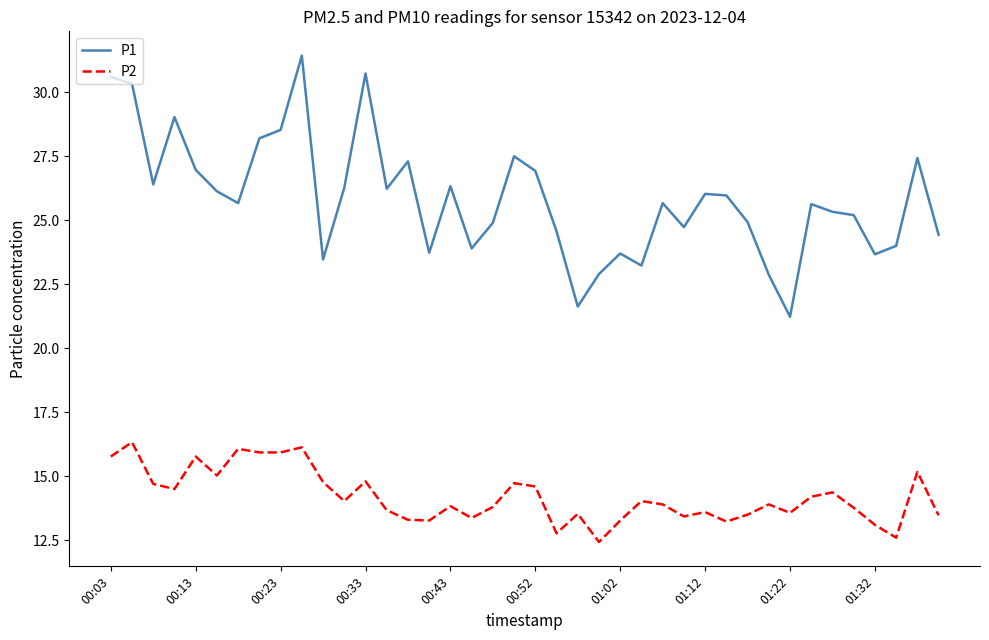

Rank the series by their average value, from highest to lowest.

P1, P2